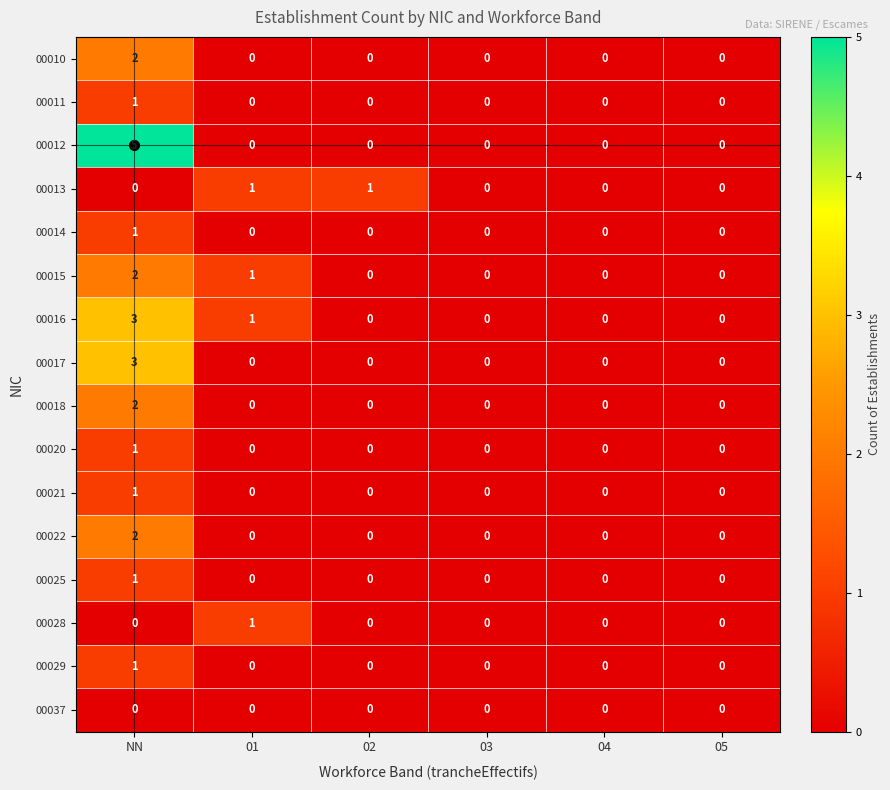

Which series has the largest total across all categories?

00012